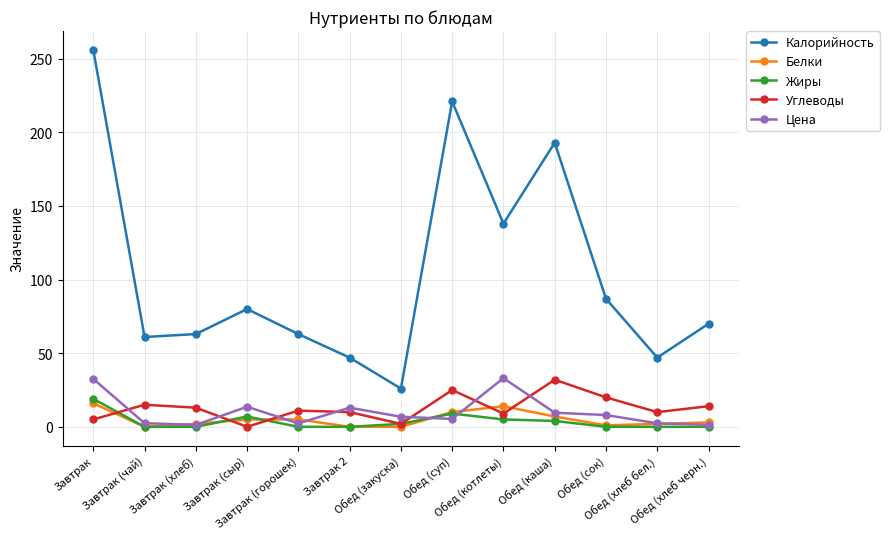

True or false: Калорийность and Белки intersect in this chart.

False